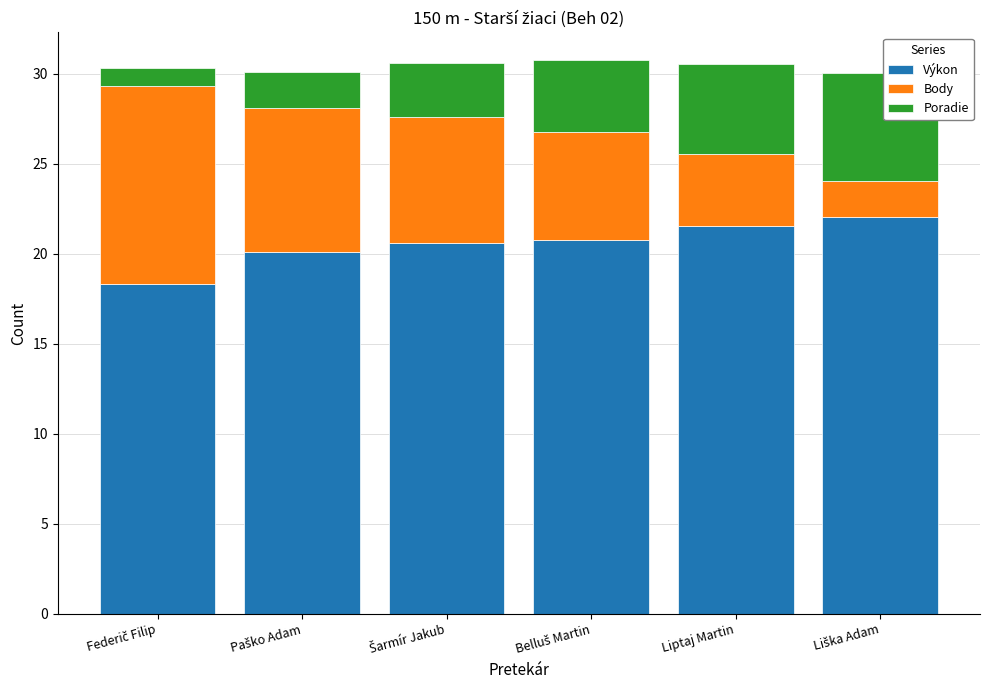

What is the sum of all Výkon values?

123.4